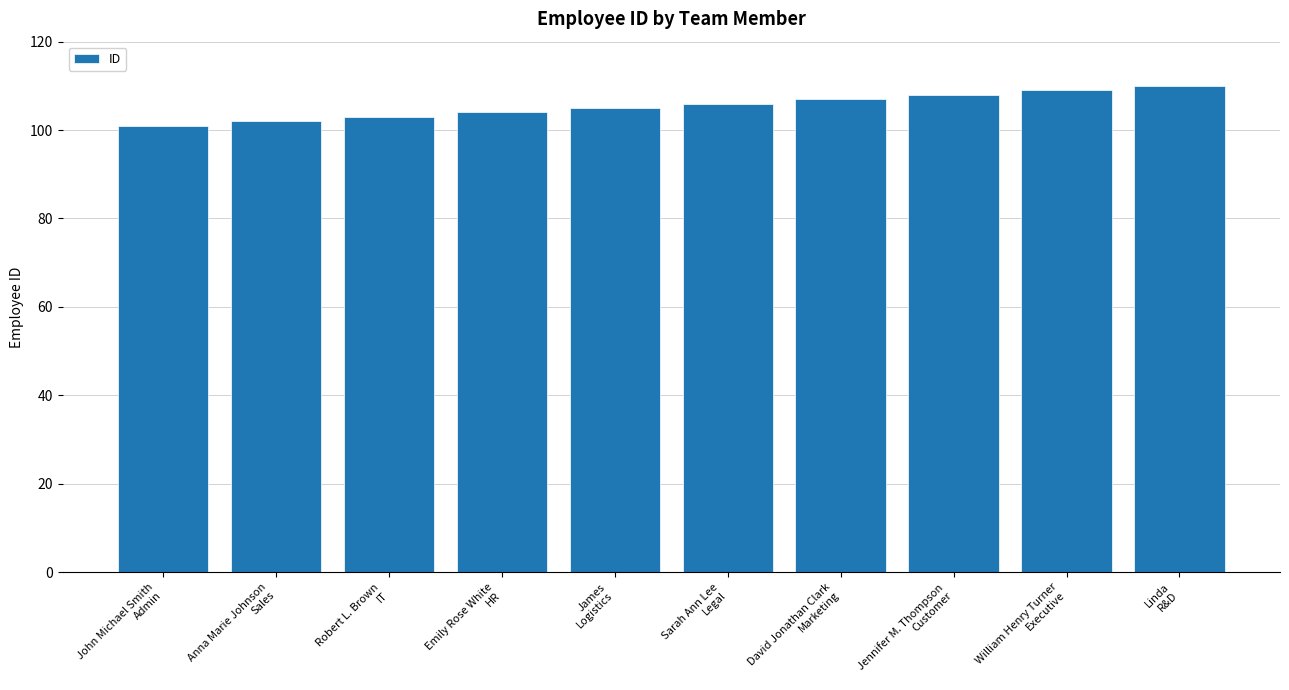

Between David Jonathan Clark
Marketing and William Henry Turner
Executive, which is larger?

William Henry Turner
Executive